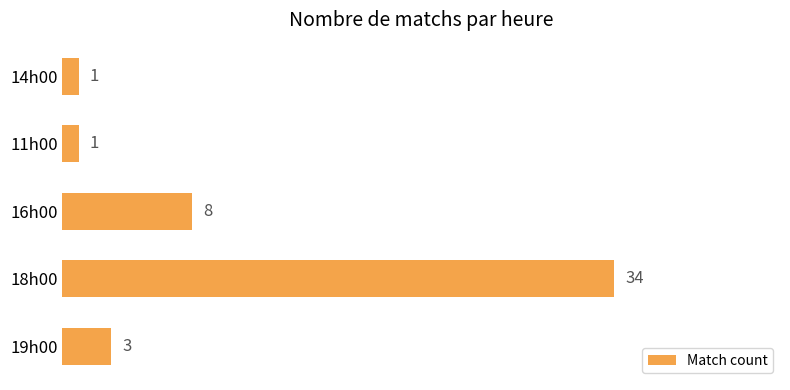

Approximately how many times larger is the value at 18h00 compared to 16h00?

4.2